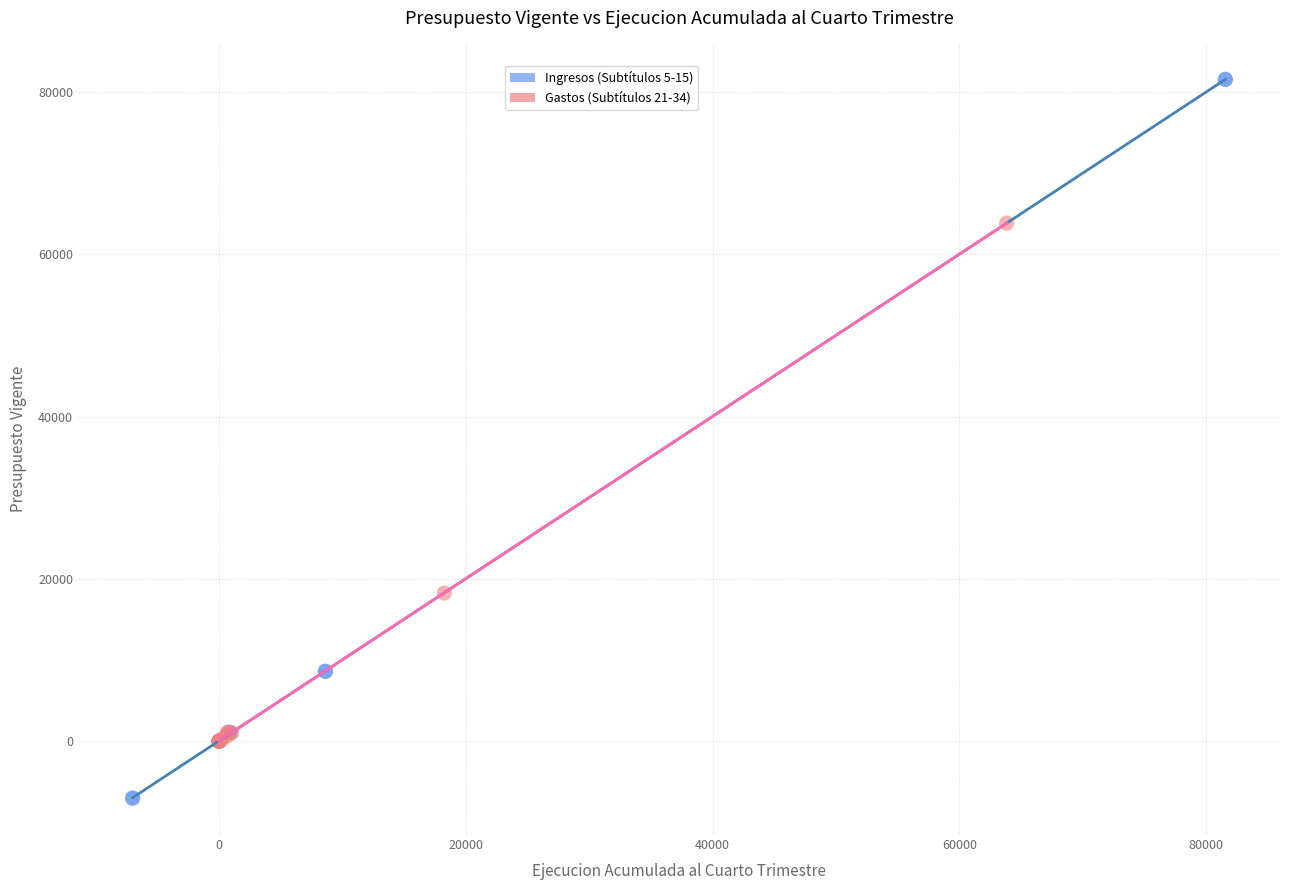

Which series contains the highest Y value?

Ingresos (Subtítulos 5-15)